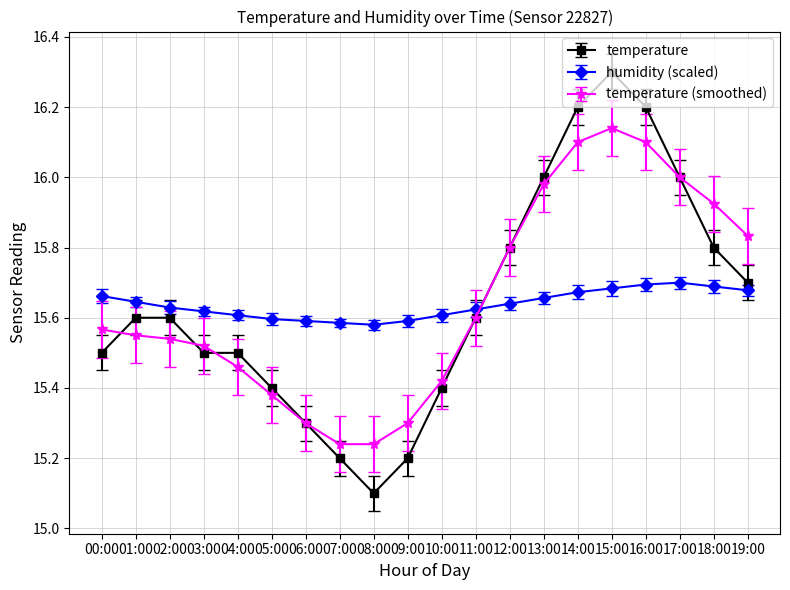

At which category is the sum across all series the highest?

15:00